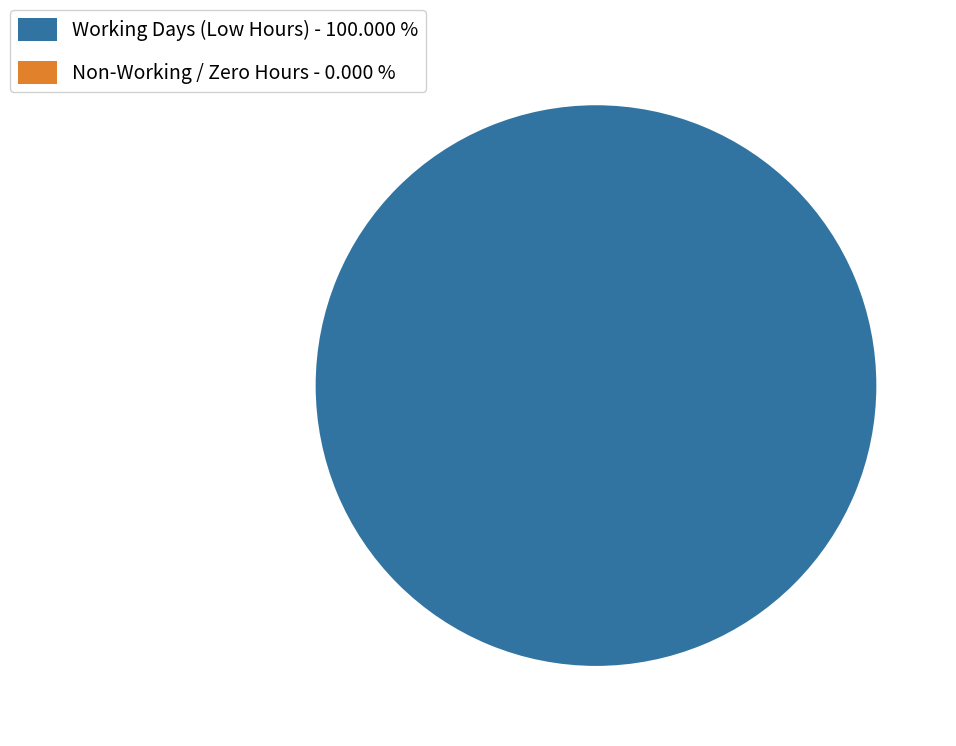

To the nearest percent, what is the combined percentage of Day 16 and Day 21?

11%